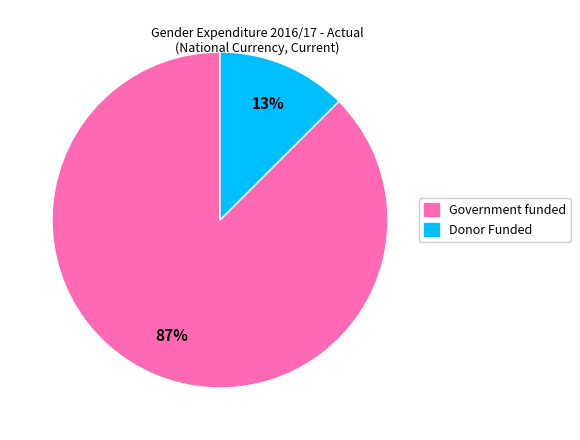

Between Donor Funded and Government funded, which is larger?

Government funded